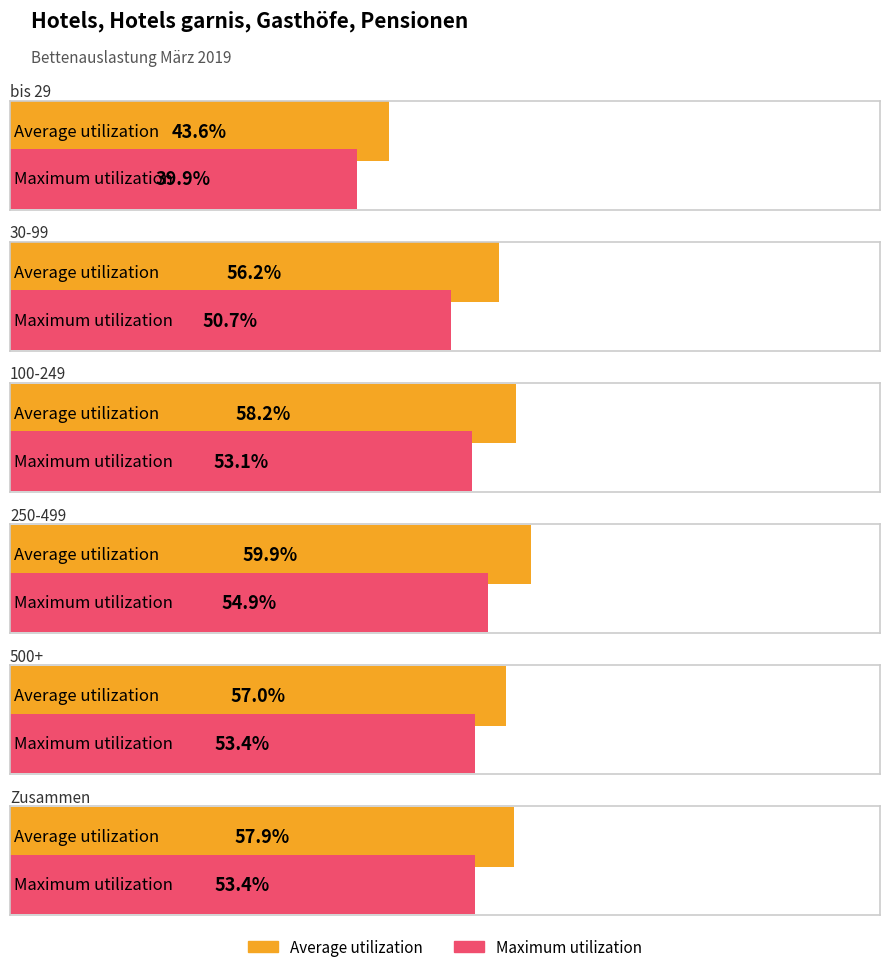

Between 100-249 and 250-499, which series saw the biggest shift?

Maximum utilization